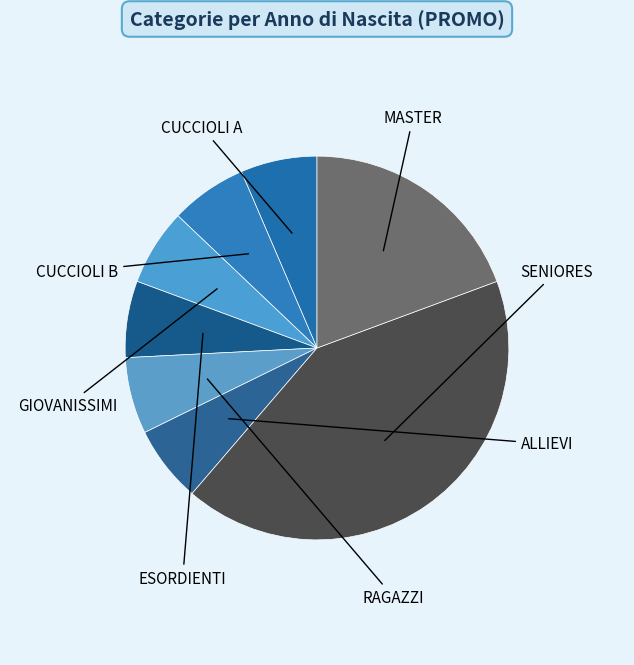

To the nearest percent, what is the average slice percentage?

12%